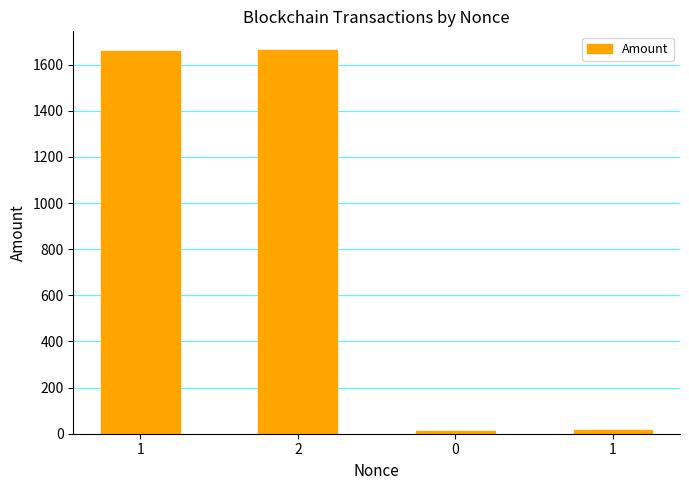

Count the number of categories in the chart.

4